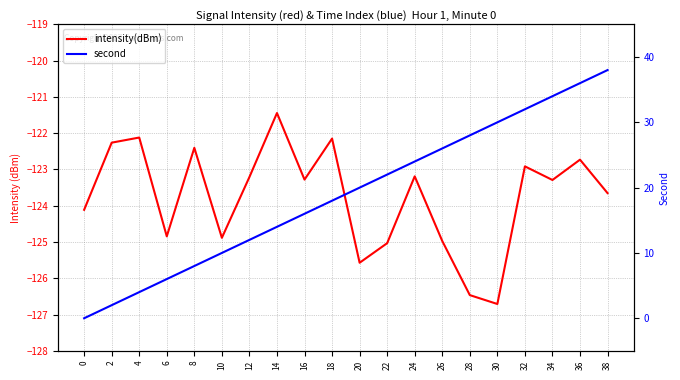

True or false: second and intensity(dBm) intersect in this chart.

False